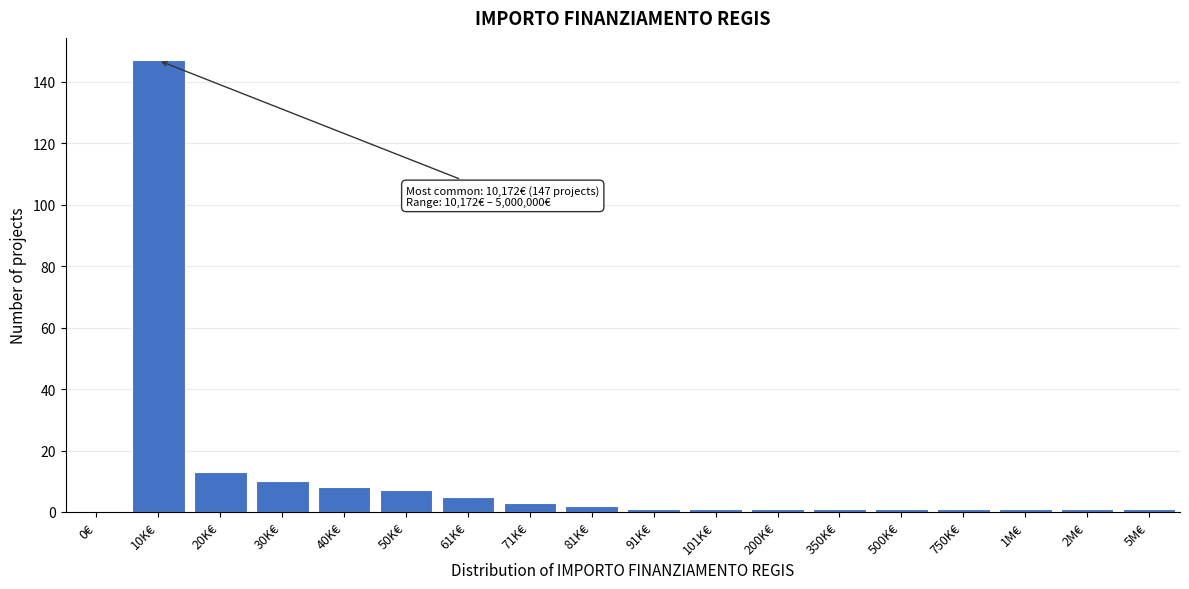

Reading right to left, transcribe all the data shown in this chart.

5M€=1	2M€=1	1M€=1	750K€=1	500K€=1	350K€=1	200K€=1	101K€=1	91K€=1	81K€=2	71K€=3	61K€=5	50K€=7	40K€=8	30K€=10	20K€=13	10K€=147	0€=0